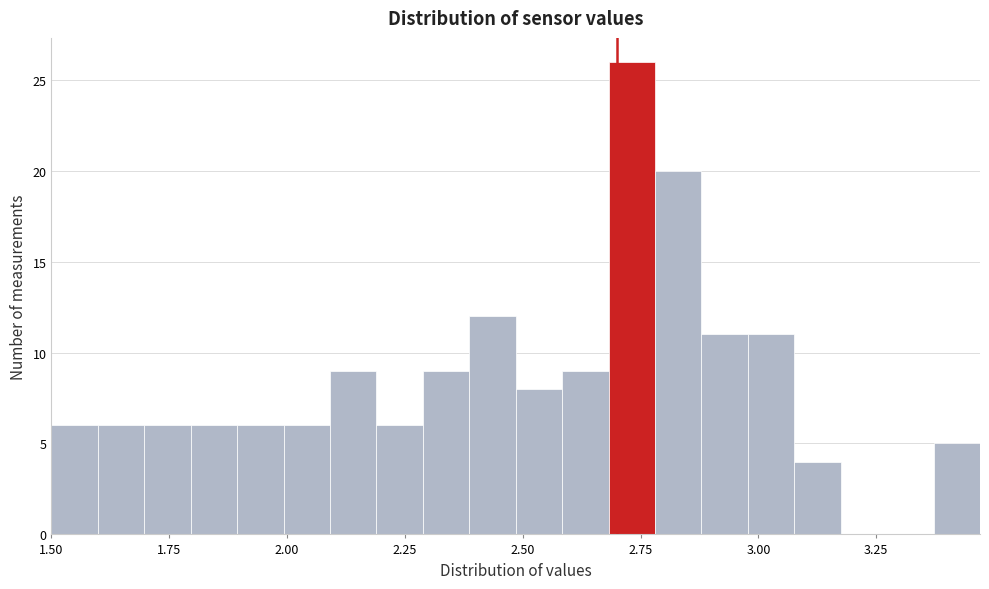

Around what value on the x-axis is the tallest bar? Give the approximate position of its centre, as read against the axis.

2.75